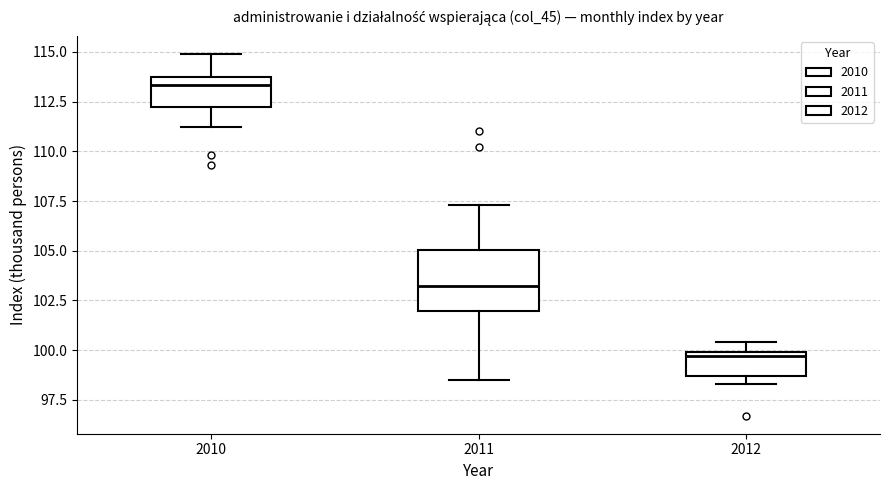

Where is the upper edge of the box at x = 2012 on the y-axis? The values are not printed on the chart, so give them approximately, as read against the axis.

100.0